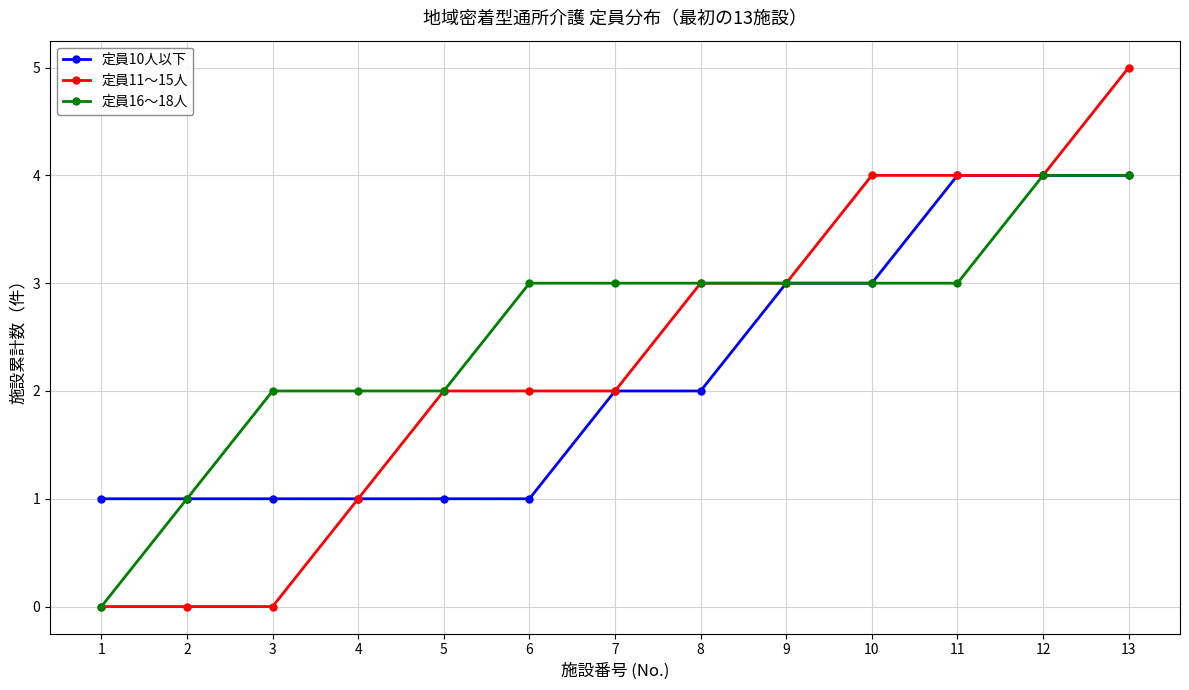

What is the value of the 定員10人以下 point at the 4th from the left?

1